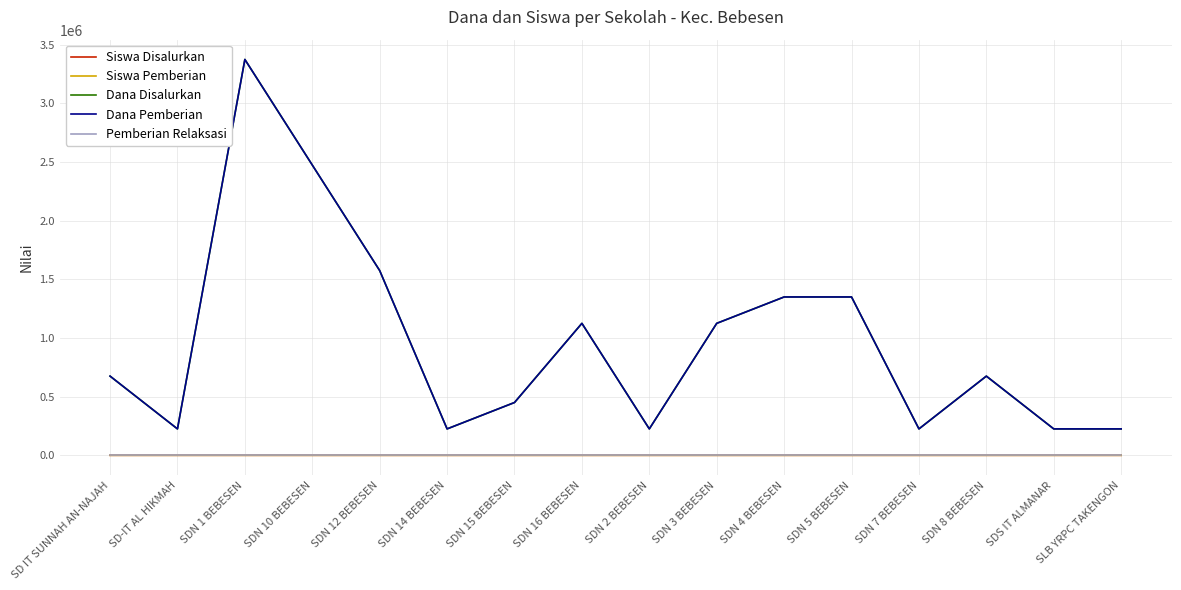

Does the chart display data point markers on the line(s)?

No